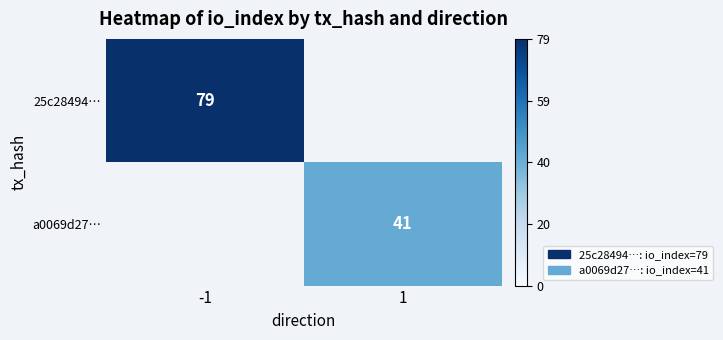

Is the value of a0069d27… at 1 greater than the value of 25c28494… at -1?

No